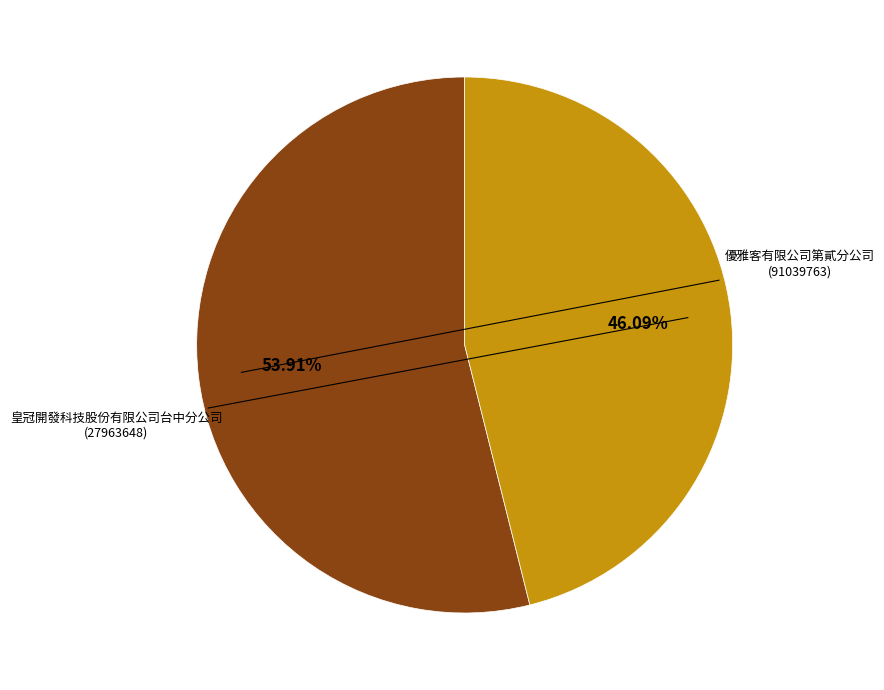

Is there a majority slice in this chart?

Yes